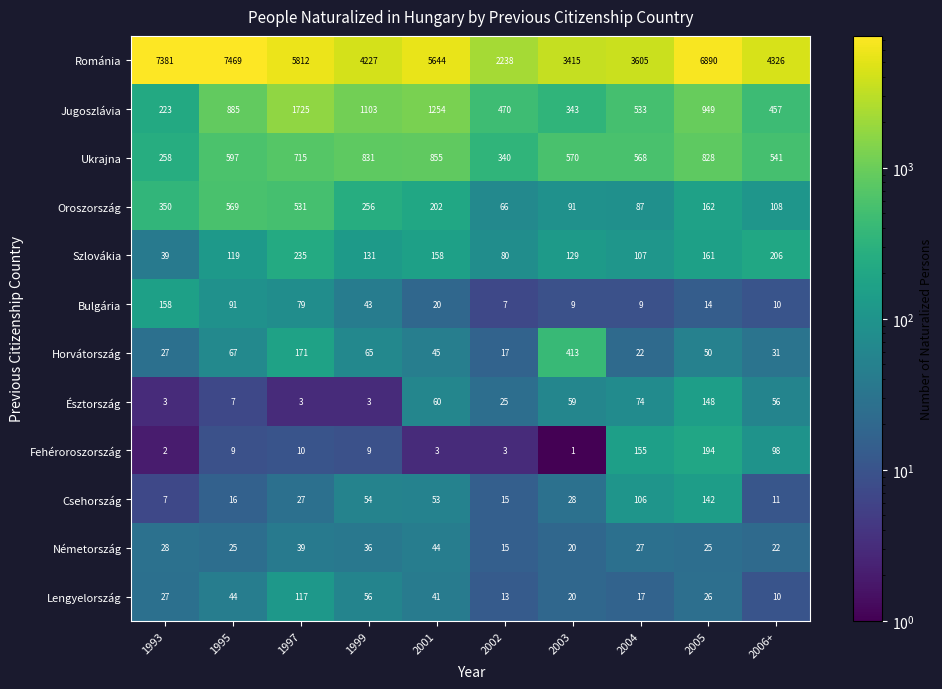

Which series has the largest total across all categories?

Románia